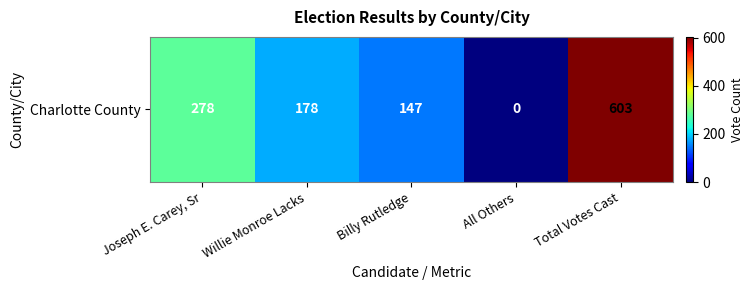

What is the difference between the second highest and second lowest values?

131